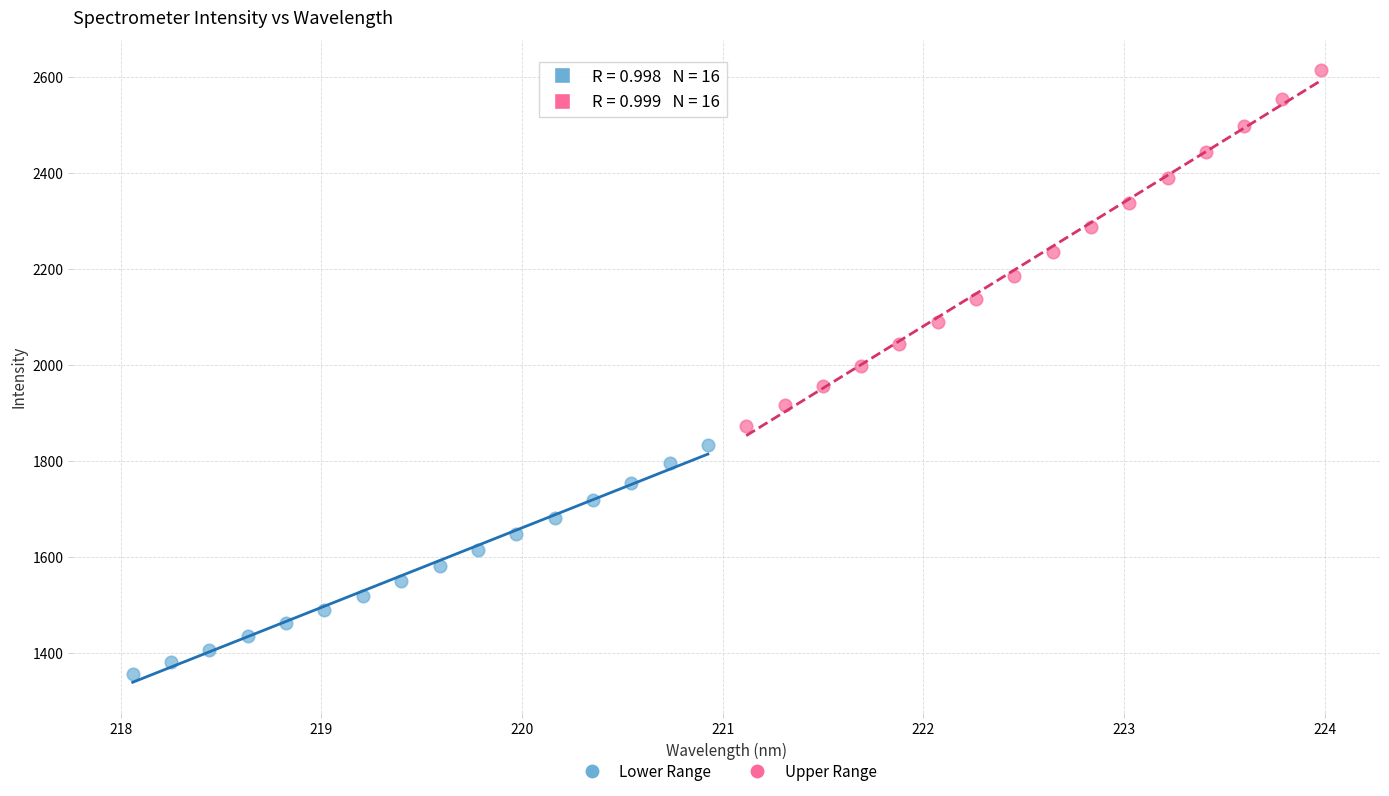

Which series reaches the minimum Y coordinate?

Lower Range